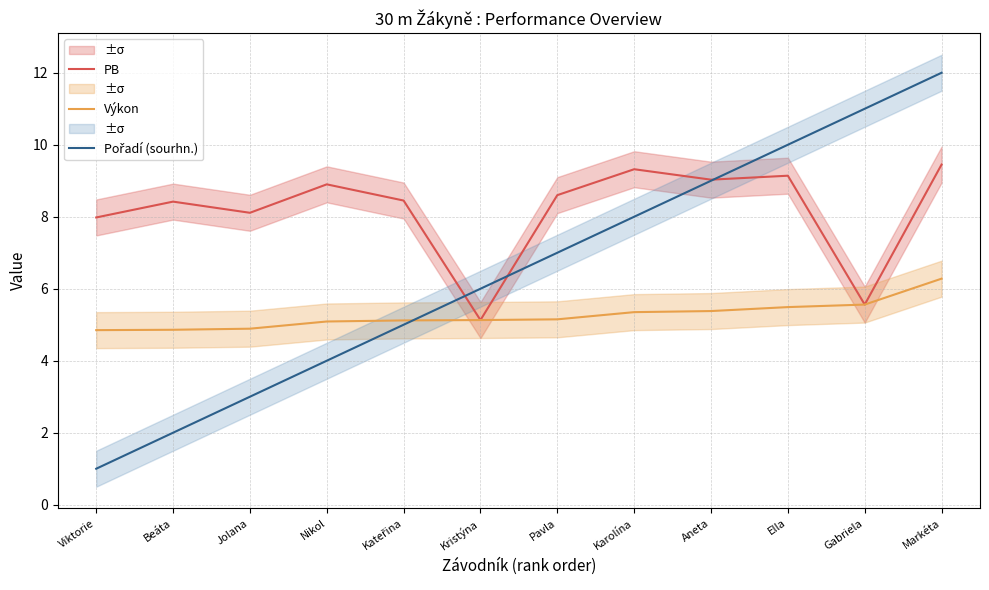

Is this an area chart (filled region under the line)?

No